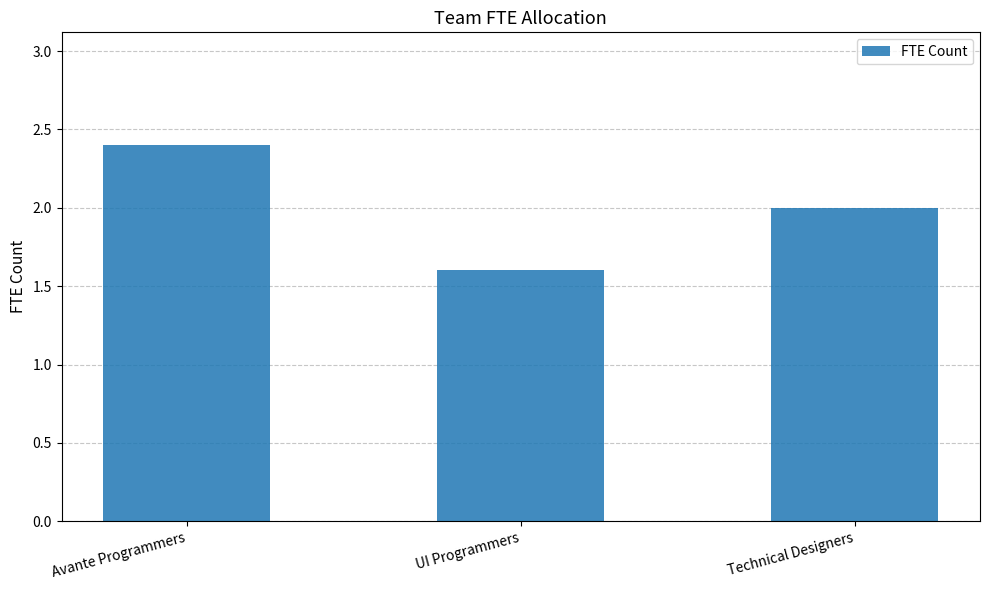

Are the bars horizontal?

No